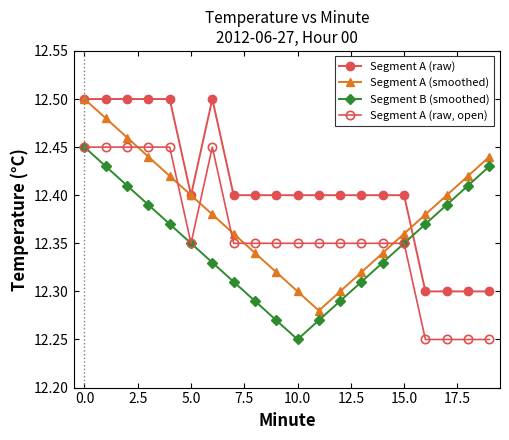

Which series has the largest range (max minus min)?

Segment A (smoothed)